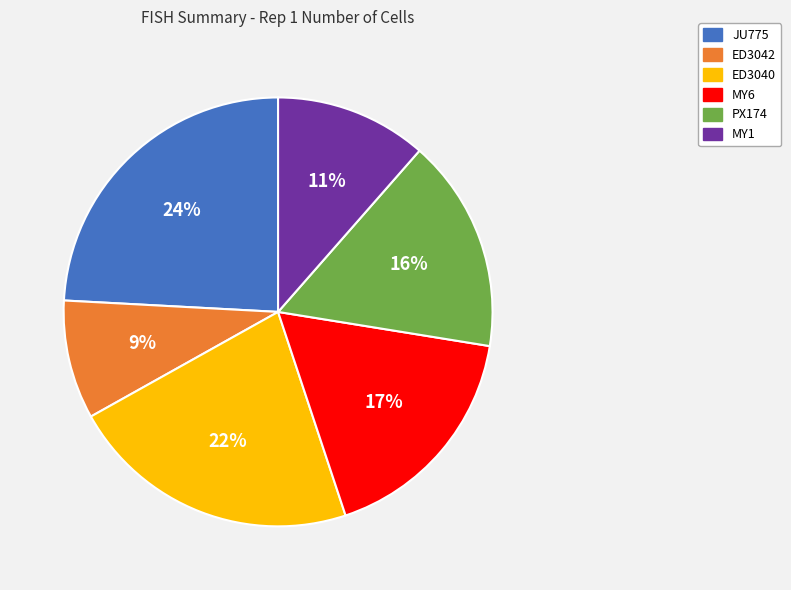

To the nearest percent, what portion does JU775 represent?

24%